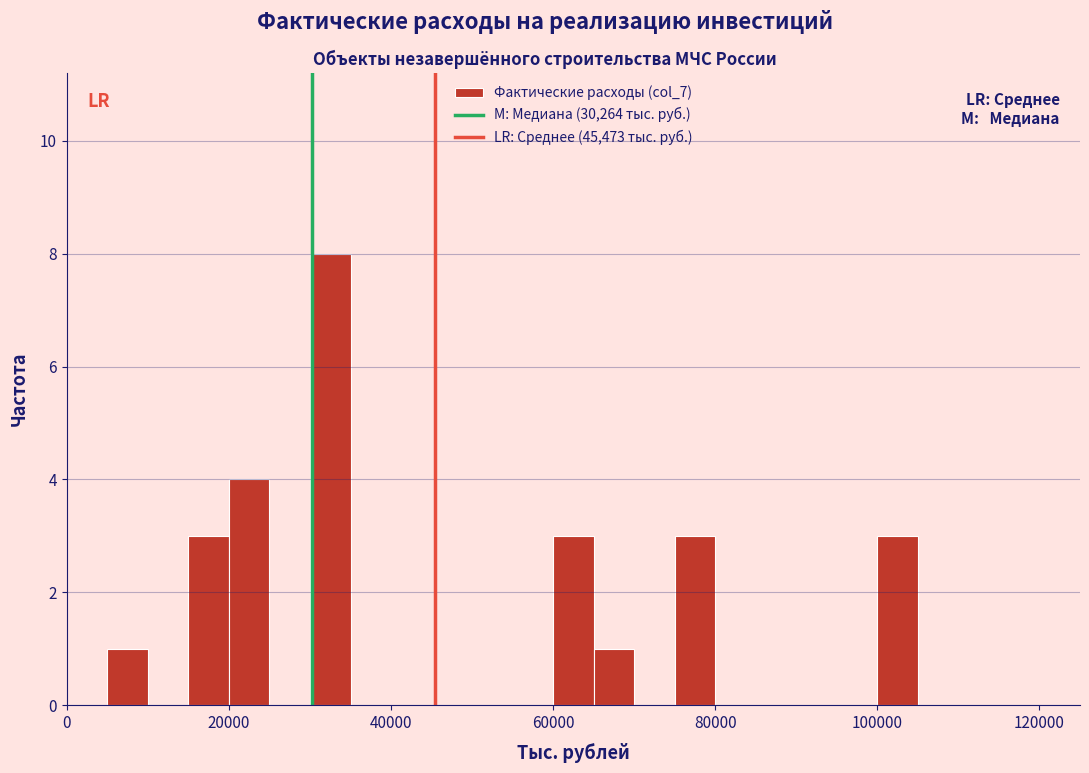

Read against the x-axis, roughly where is the centre of the tallest bar?

32000